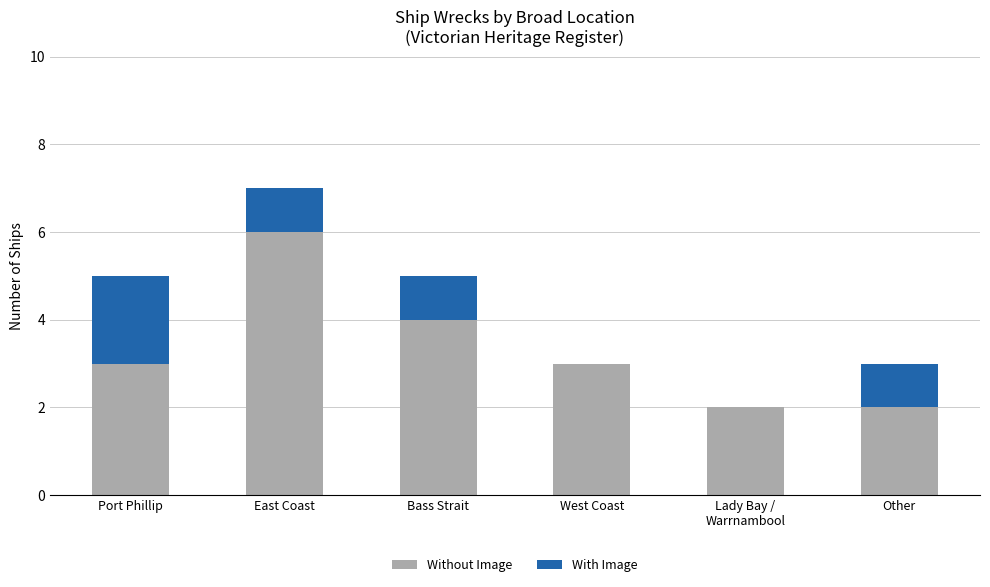

True or false: Without Image has a value of 1 at Other.

False